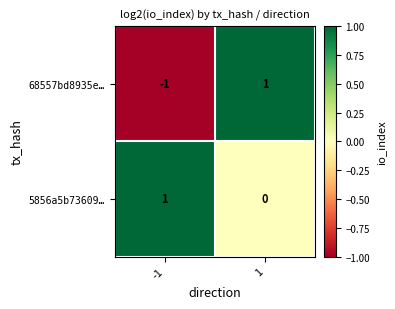

Reading left to right, extract all data points from this chart.

68557bd8935e…: -1=-1	1=1
5856a5b73609…: -1=1	1=0